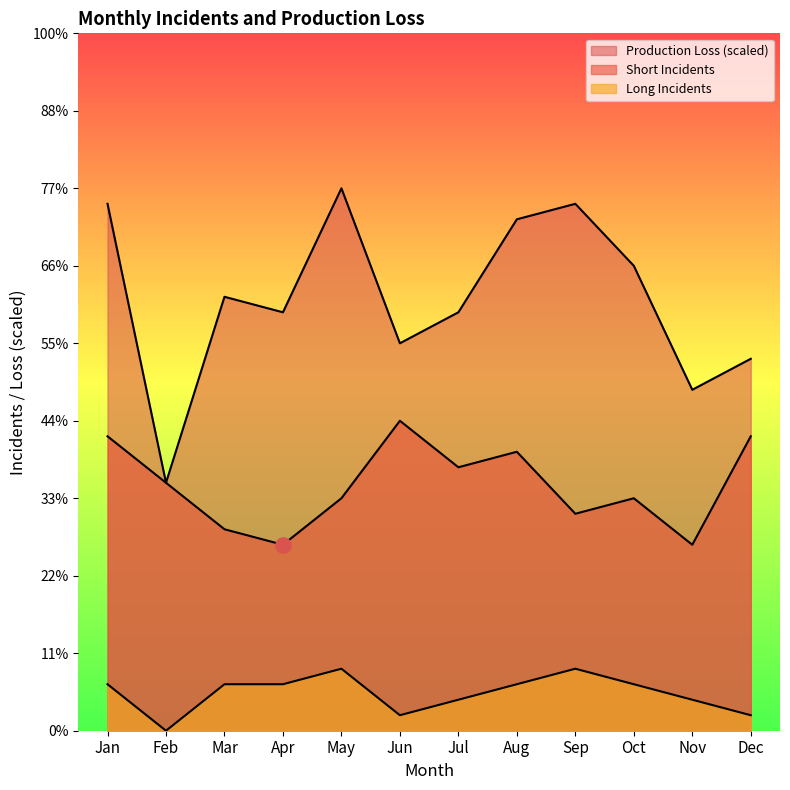

Which series has the largest Y range (max minus min)?

Production Loss